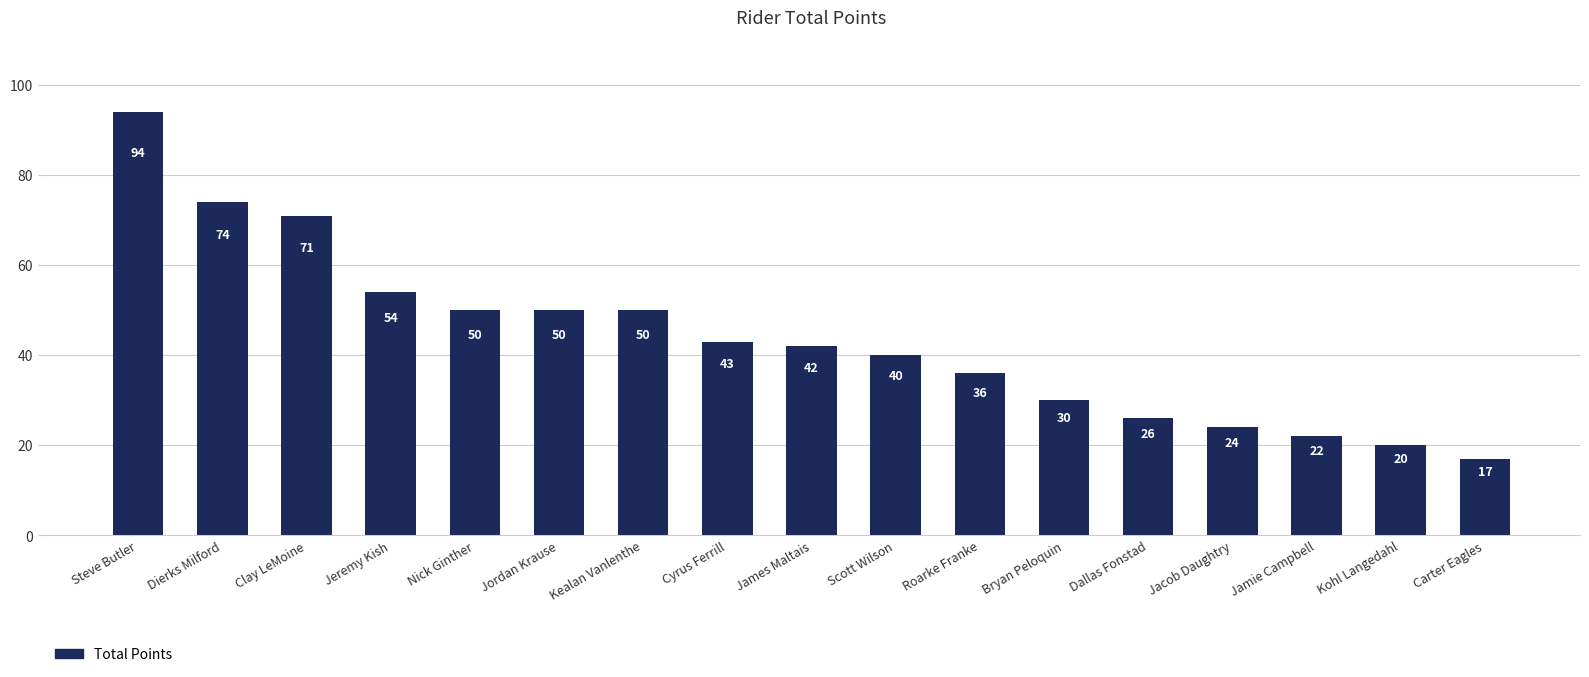

How many bars are there in total?

17